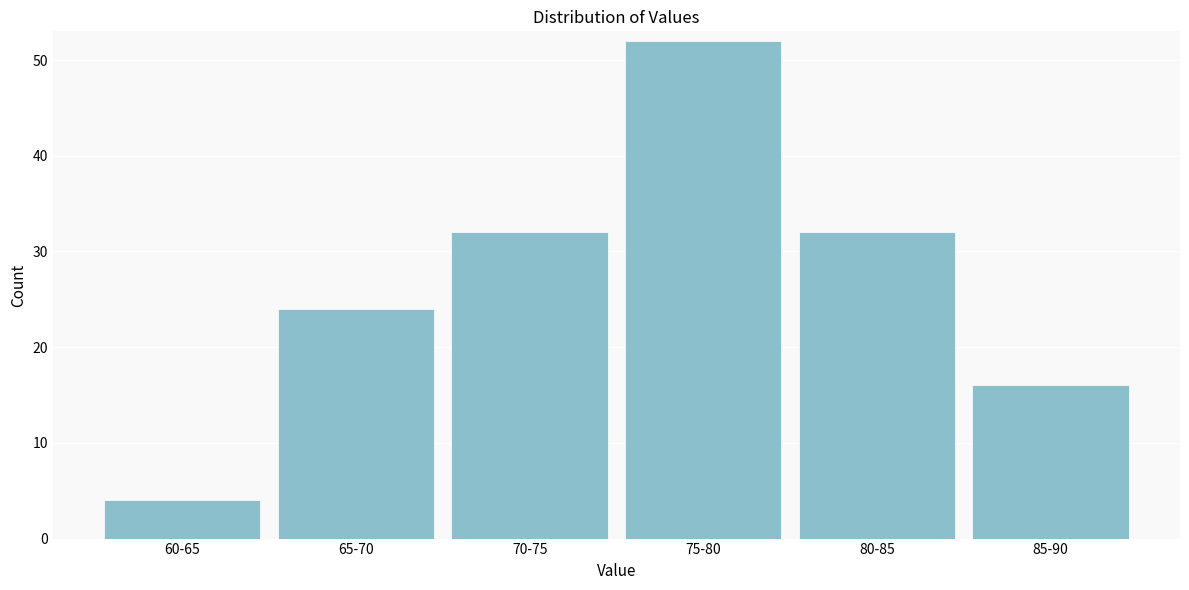

Reading right to left, transcribe all the data shown in this chart.

85-90=16	80-85=32	75-80=52	70-75=32	65-70=24	60-65=4